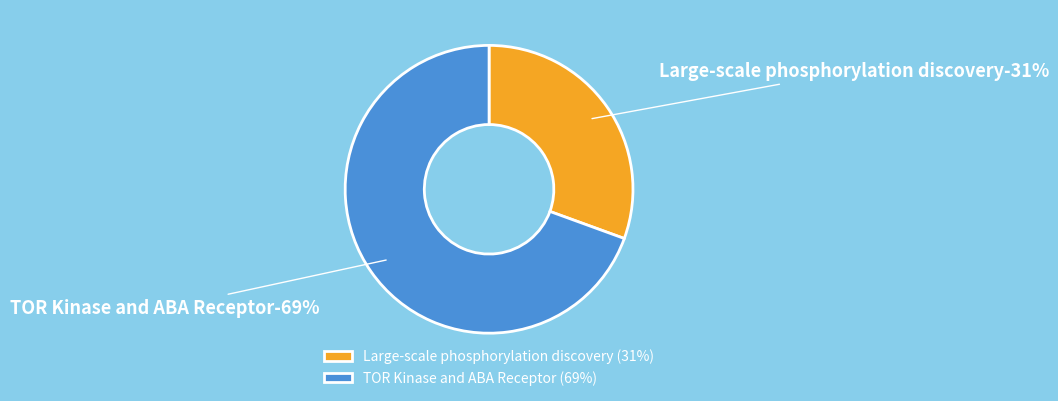

Count the number of slices in the pie.

2